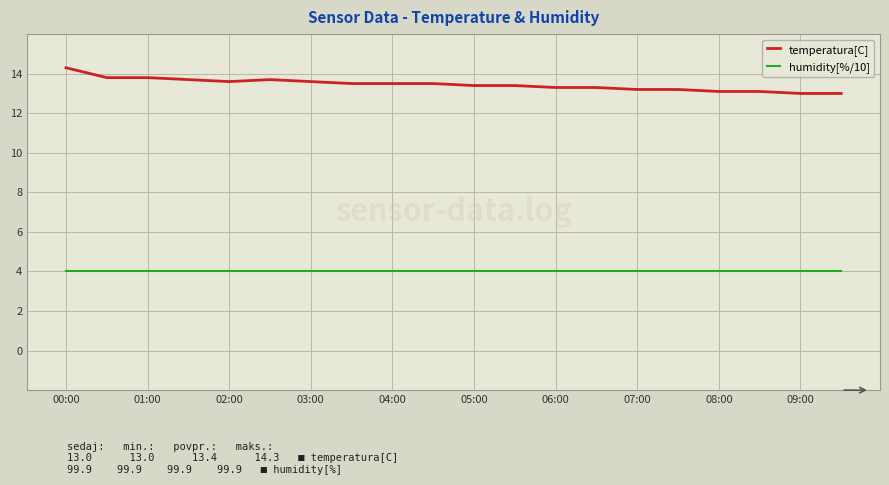

Which series has the largest total across all categories?

temperatura[C]